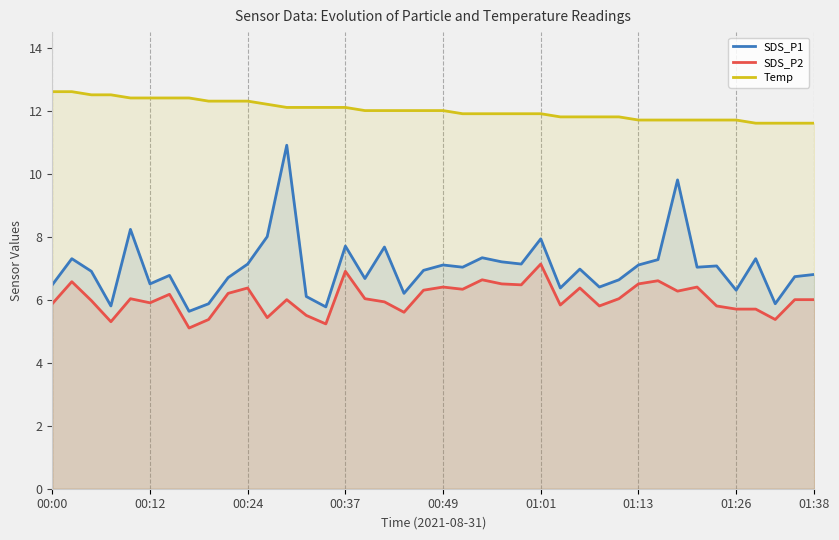

Count the number of data series in this chart.

3